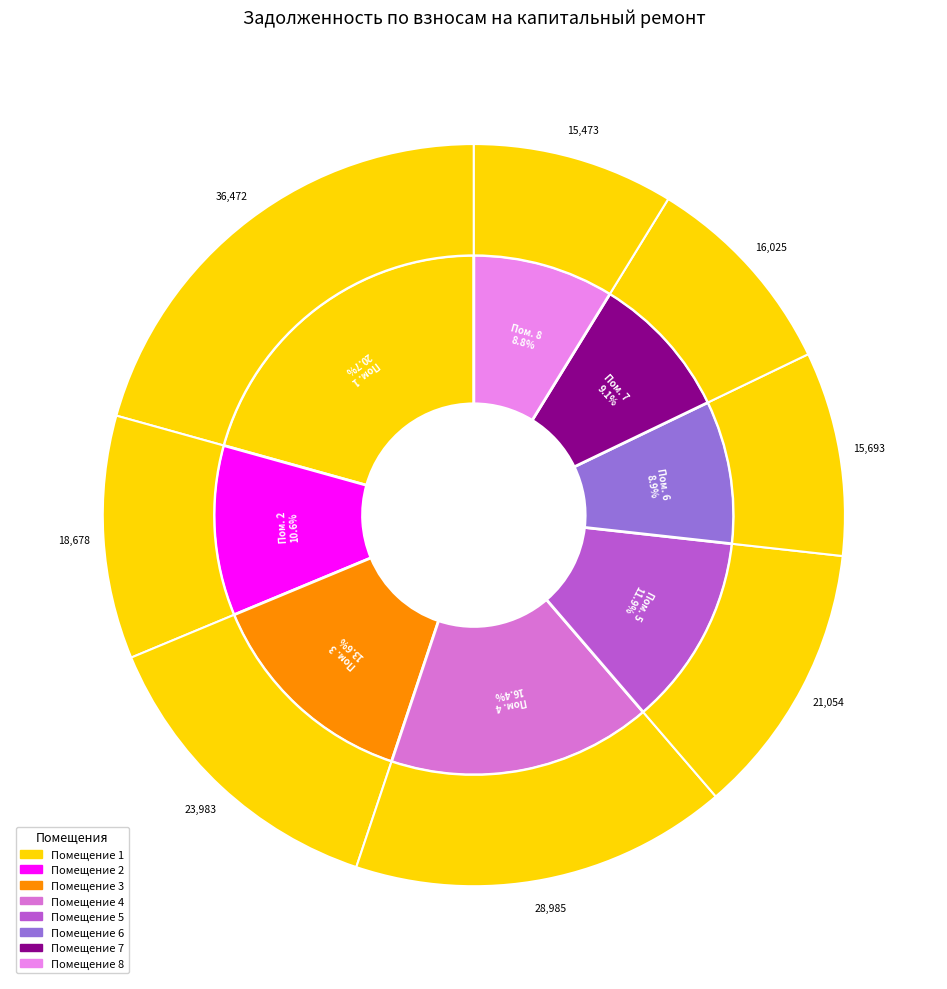

Count the number of slices in the pie.

8